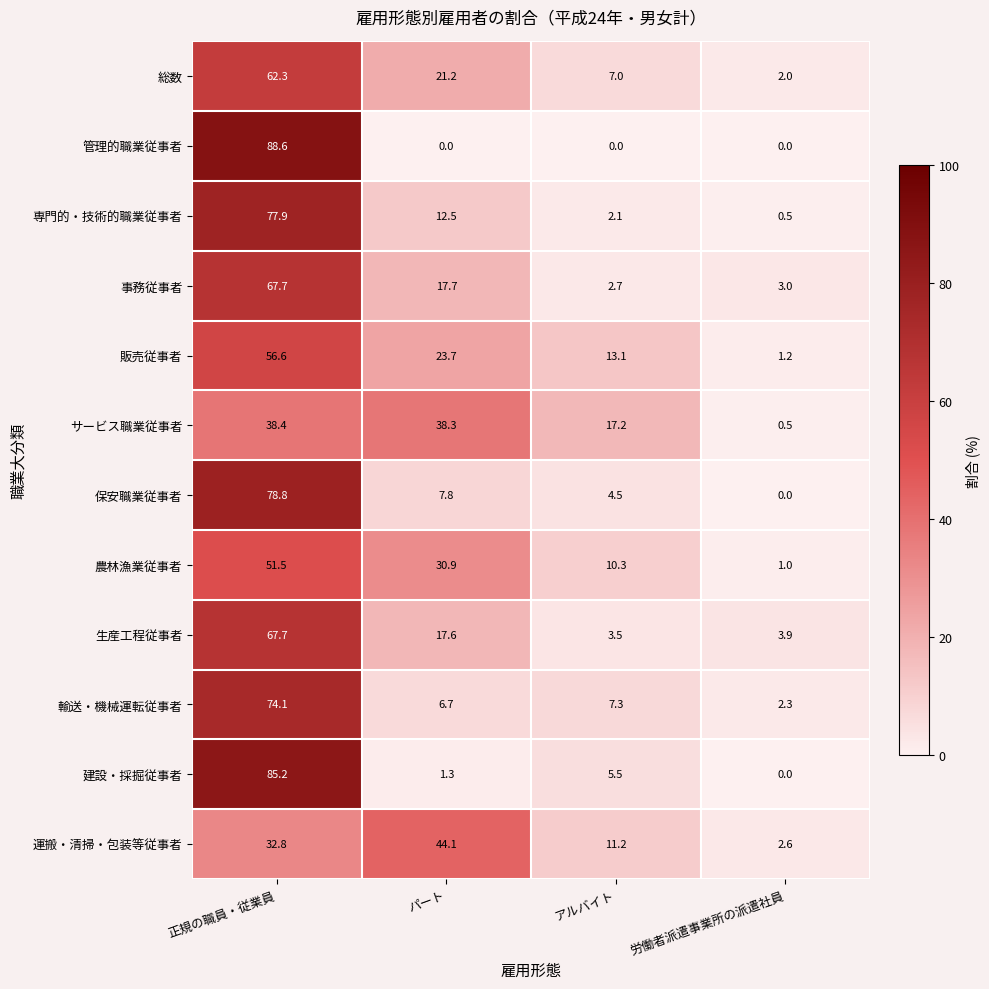

What is the maximum value shown in the chart?

88.6